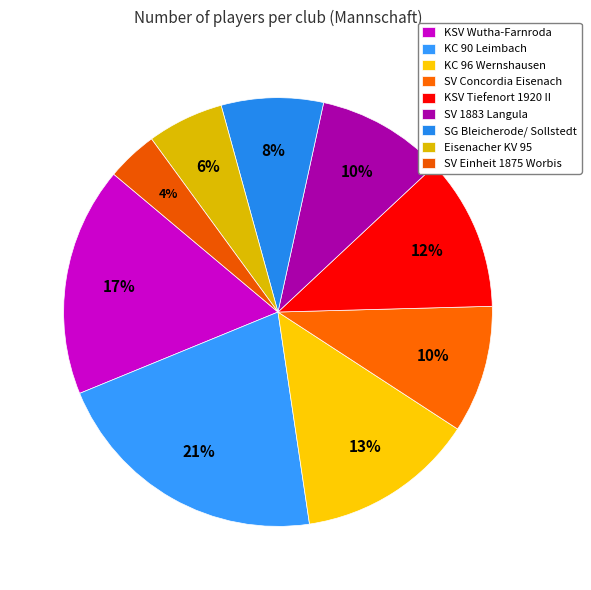

Is there a majority slice in this chart?

No